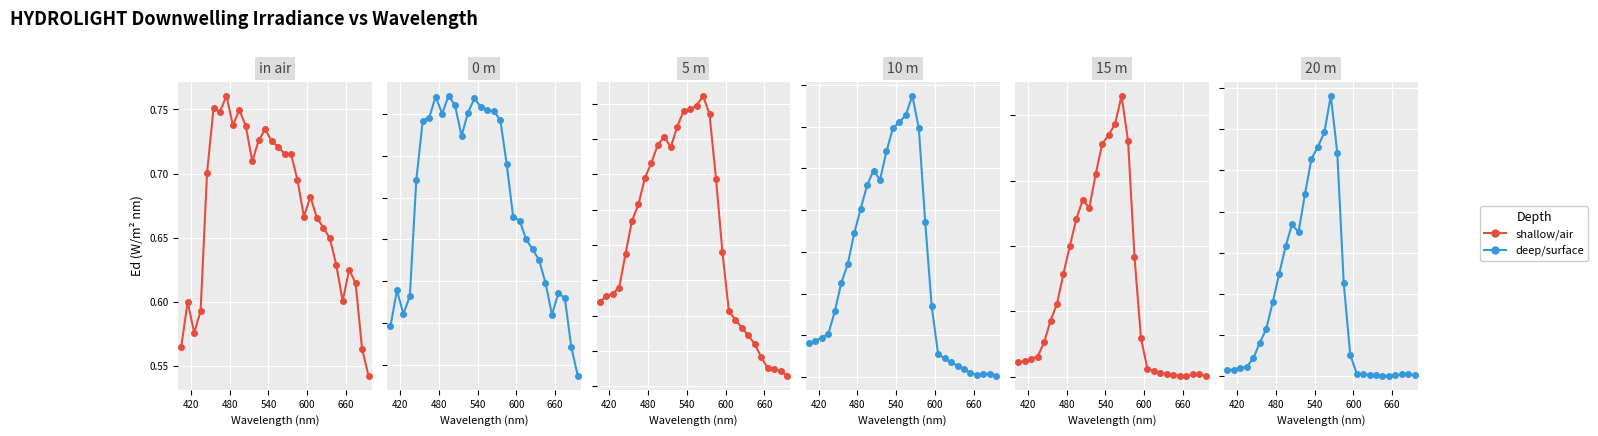

Is the value of 15 m at 22 greater than the value of 5 m at 28?

No